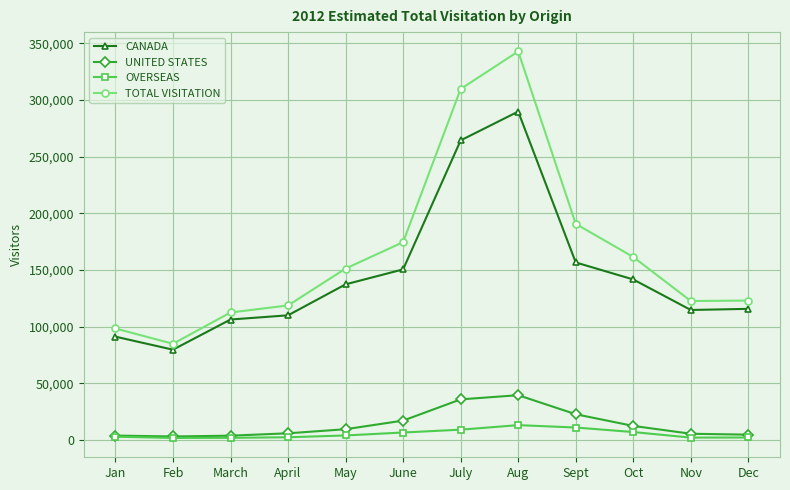

True or false: UNITED STATES has more than 0 points higher than both neighbors.

True